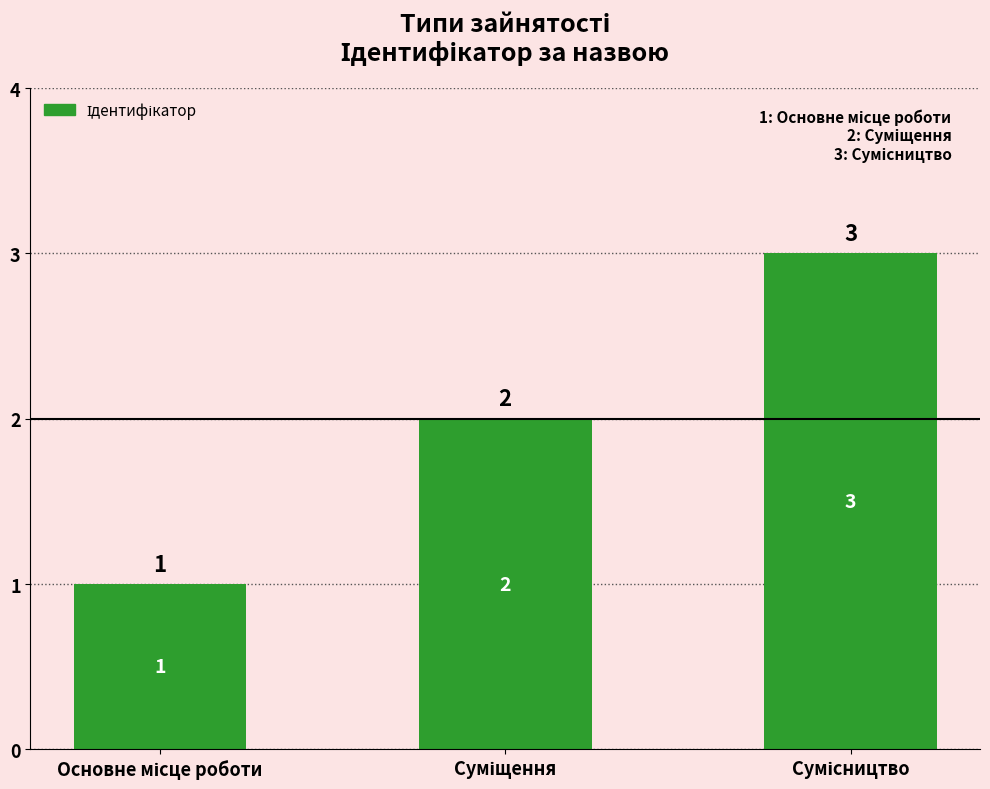

Count the number of categories in the chart.

3